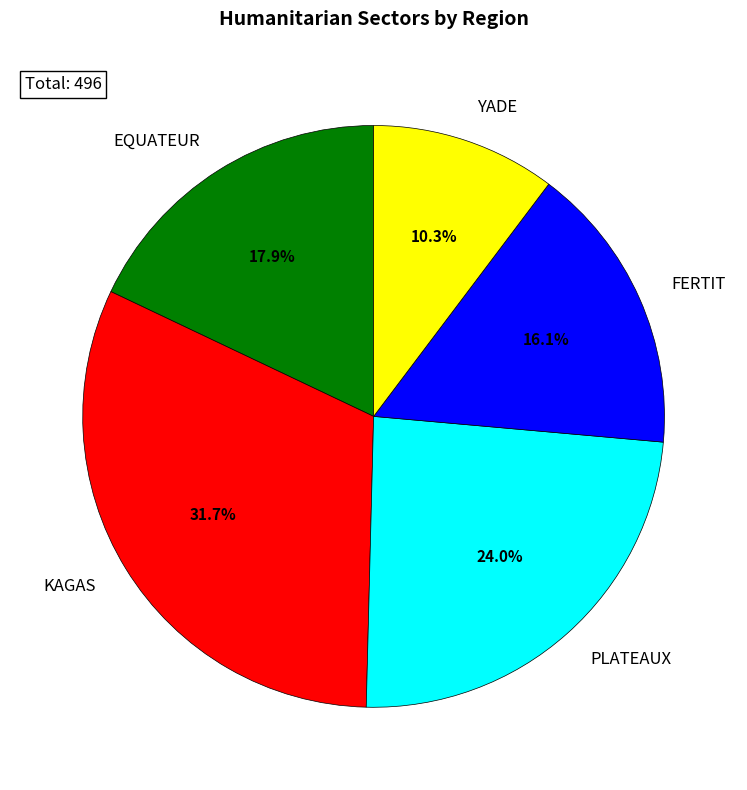

Does YADE represent more than half of the total?

No